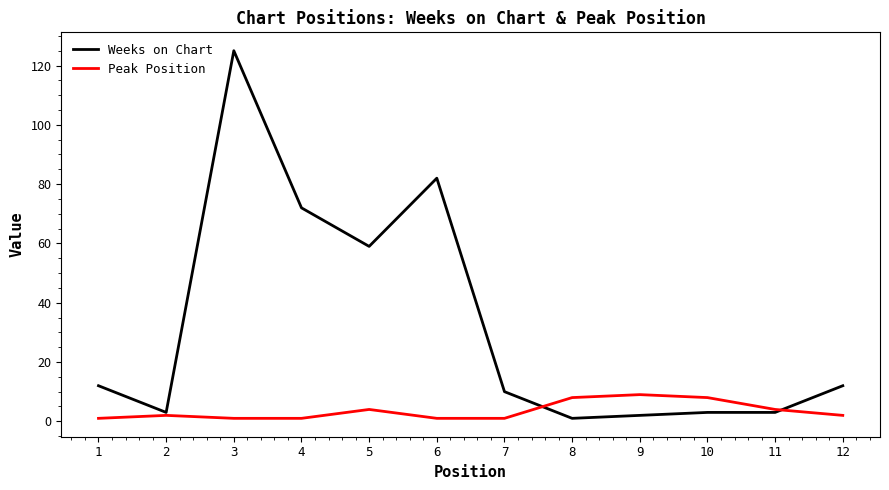

At which category is the sum across all series the highest?

3